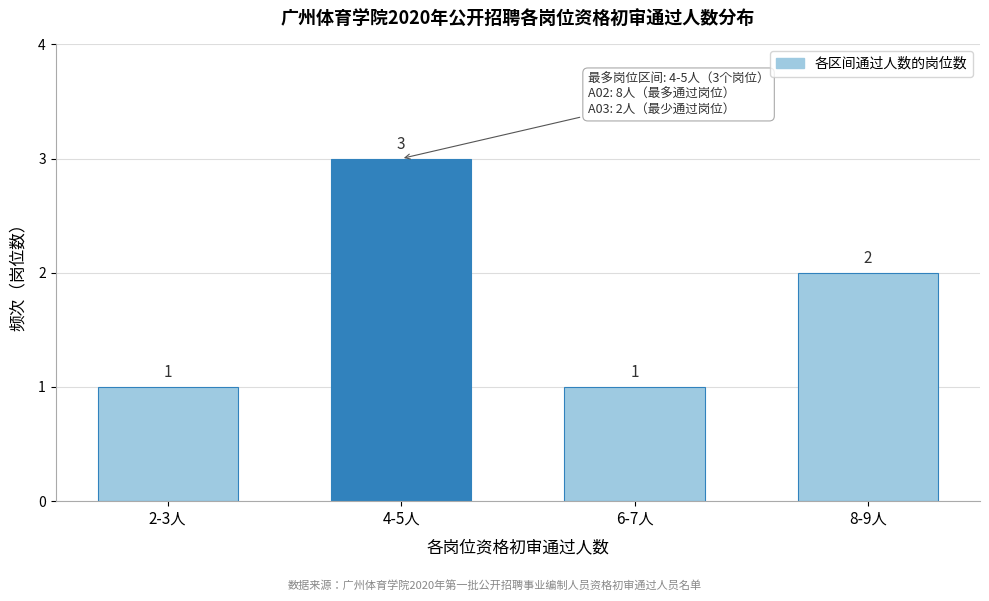

Reading left to right, list all the values displayed in this chart.

1	3	1	2